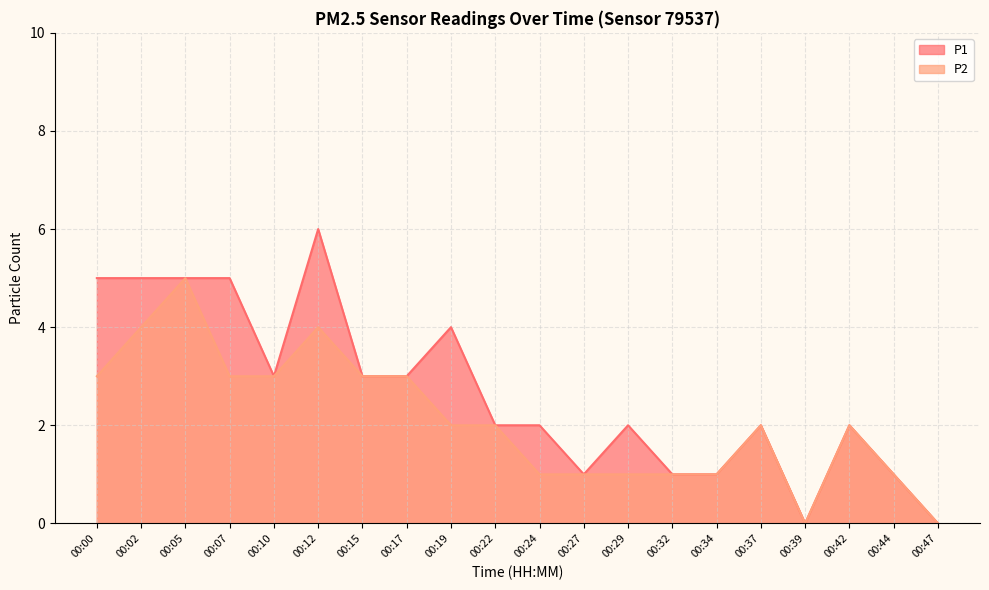

The value of P2 at 00:07 is 1. True or false?

False